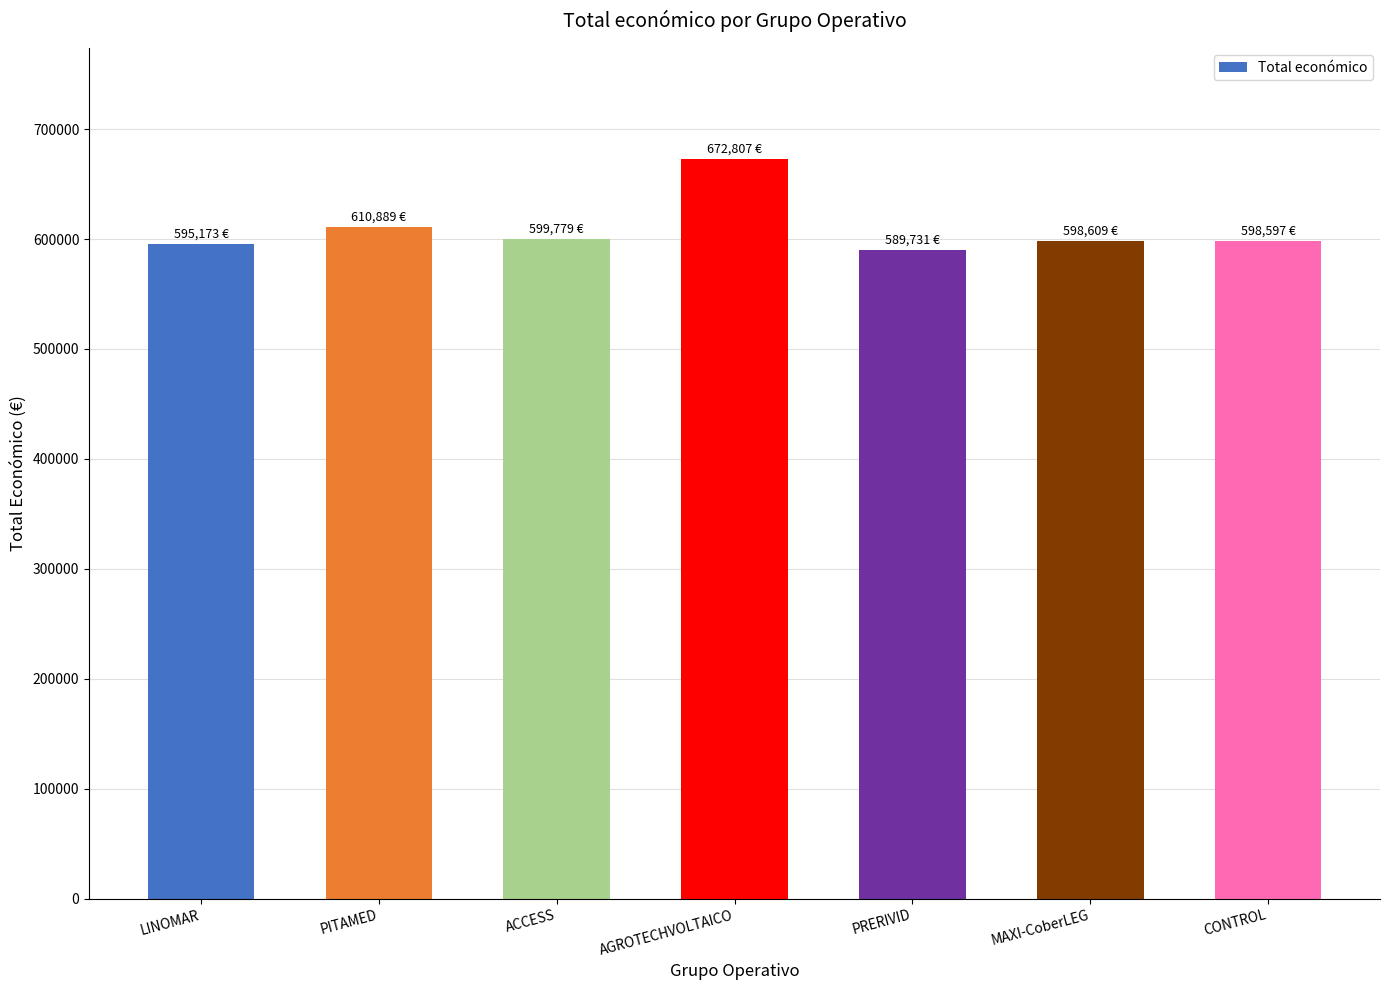

What is the greatest value displayed?

672807